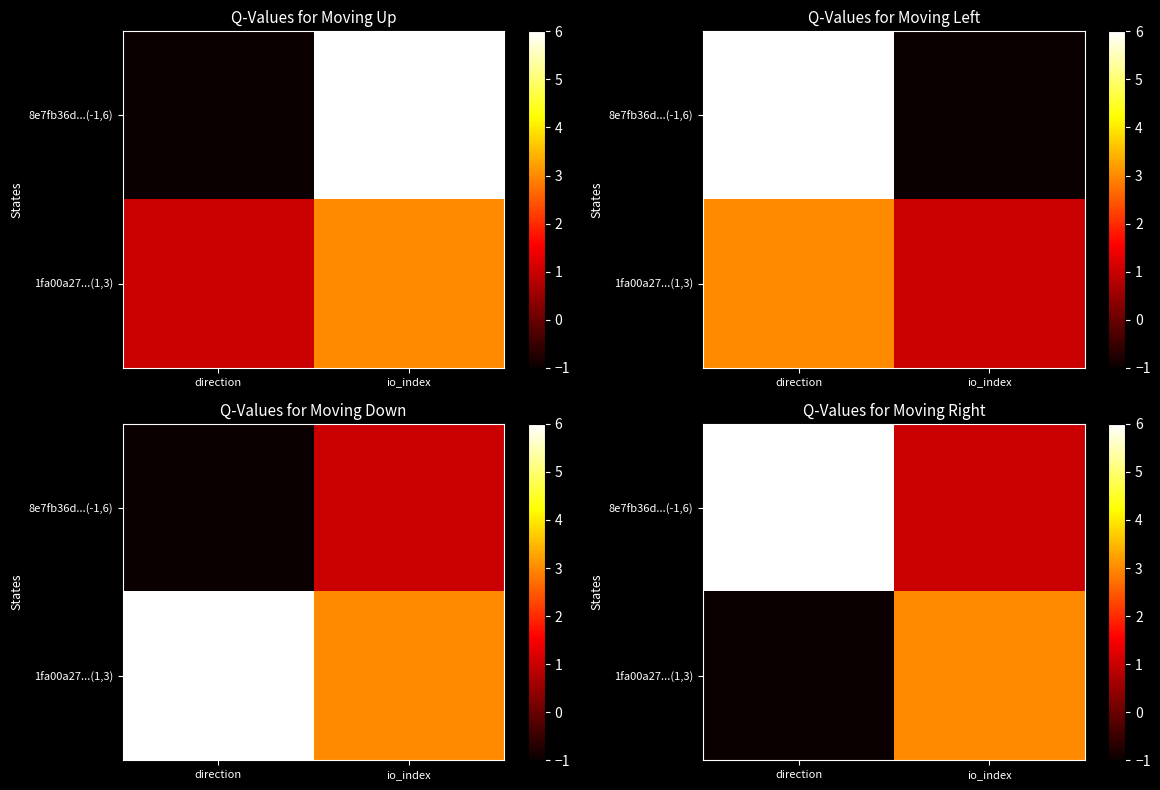

Which has a higher value, io_index or direction?

direction